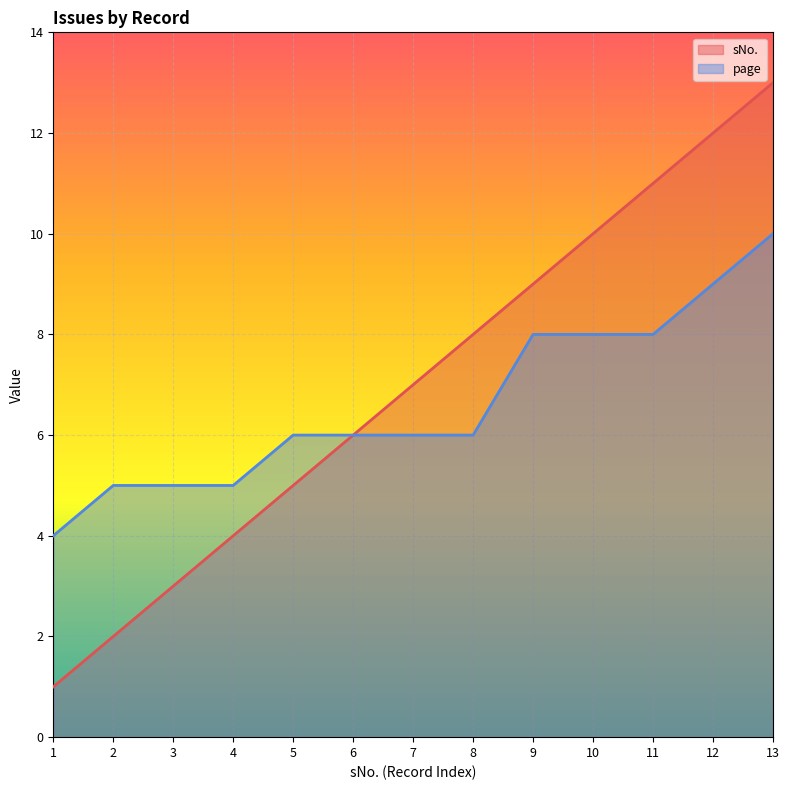

Which series has the largest range (max minus min)?

sNo.